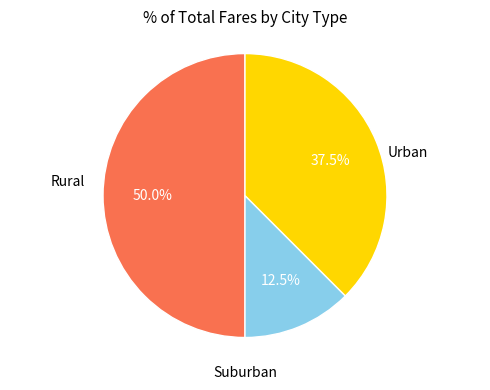

Does any single category account for the majority?

No